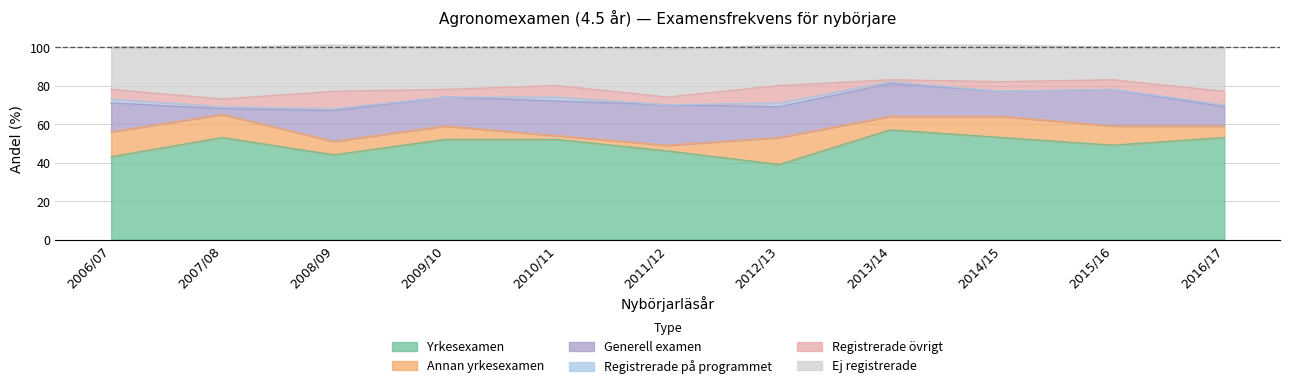

Reading left to right, list all the values displayed in this chart.

Yrkesexamen: 2006/07=43	2007/08=53	2008/09=44	2009/10=52	2010/11=52	2011/12=46	2012/13=39	2013/14=57	2014/15=53	2015/16=49	2016/17=53
Annan yrkesexamen: 2006/07=13	2007/08=12	2008/09=7	2009/10=7	2010/11=2	2011/12=3	2012/13=14	2013/14=7	2014/15=11	2015/16=10	2016/17=6
Generell examen: 2006/07=15	2007/08=3	2008/09=16	2009/10=15	2010/11=18	2011/12=21	2012/13=16	2013/14=17	2014/15=13	2015/16=19	2016/17=10
Registrerade på programmet: 2006/07=2	2007/08=1	2008/09=1	2009/10=0	2010/11=2	2011/12=0	2012/13=2	2013/14=1	2014/15=0	2015/16=0	2016/17=1
Registrerade övrigt: 2006/07=5	2007/08=4	2008/09=9	2009/10=4	2010/11=6	2011/12=4	2012/13=9	2013/14=1	2014/15=5	2015/16=5	2016/17=7
Ej registrerade: 2006/07=22	2007/08=27	2008/09=24	2009/10=22	2010/11=20	2011/12=25	2012/13=21	2013/14=18	2014/15=19	2015/16=17	2016/17=23